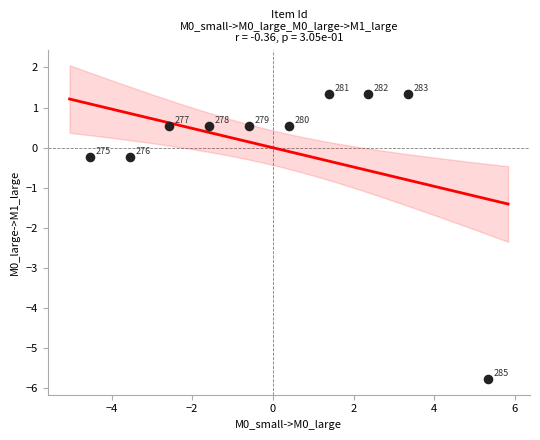

What is the range of X values (max minus min)?

9.9